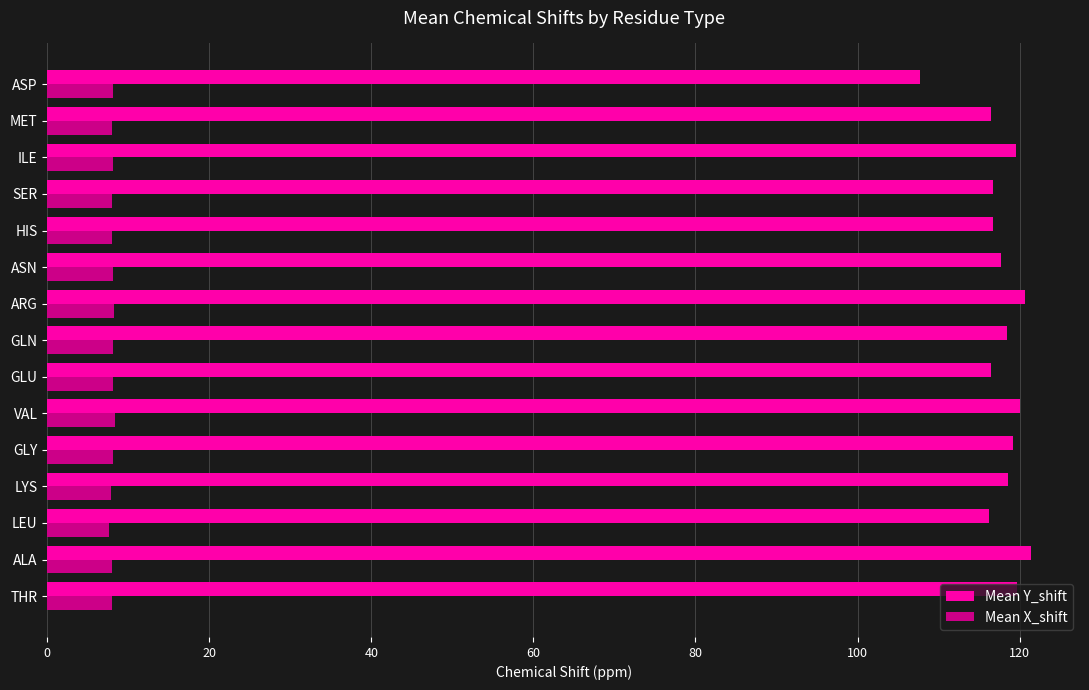

What is the maximum value shown in the chart?

121.4